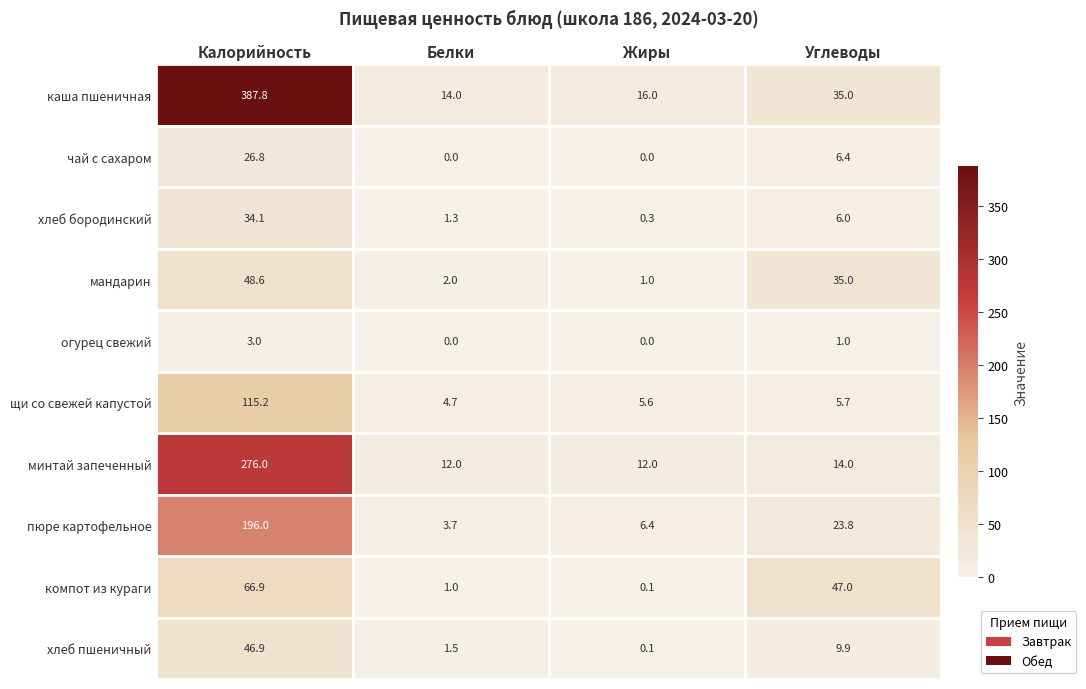

Rank the series by their maximum value, from lowest to highest.

огурец свежий, чай с сахаром, хлеб бородинский, хлеб пшеничный, мандарин, компот из кураги, щи со свежей капустой, пюре картофельное, минтай запеченный, каша пшеничная